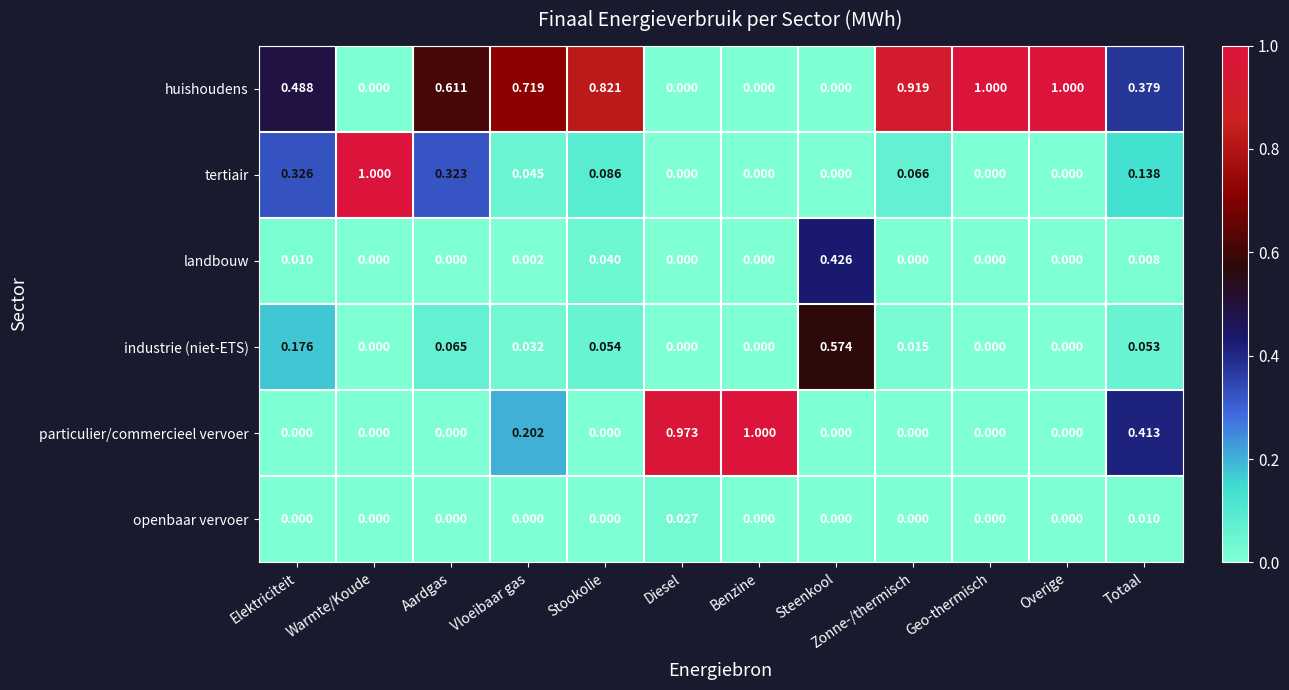

Which series has the largest total across all categories?

huishoudens